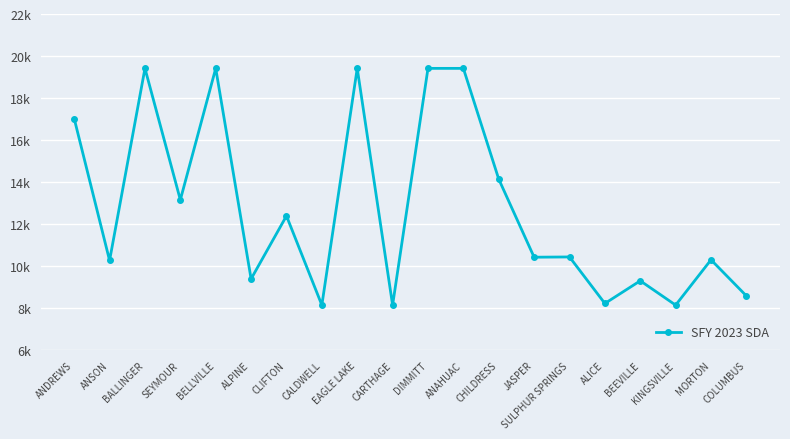

Where is the first local minimum?

ANSON